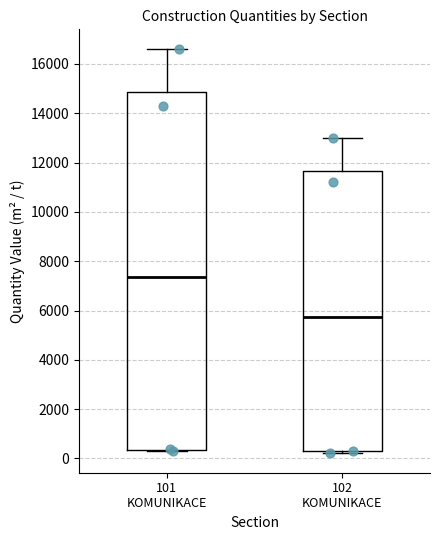

Which box has the lowest median line?

102 KOMUNIKACE